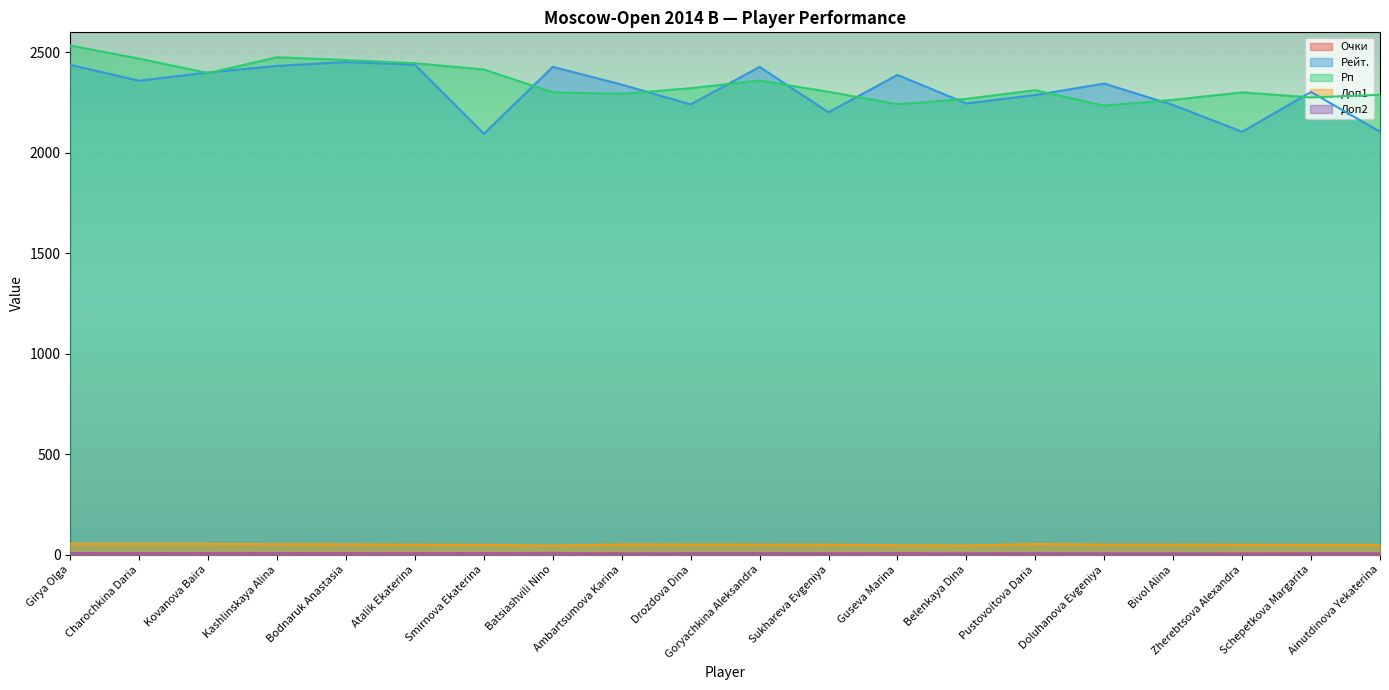

At which category is the sum across all series the highest?

Girya Olga